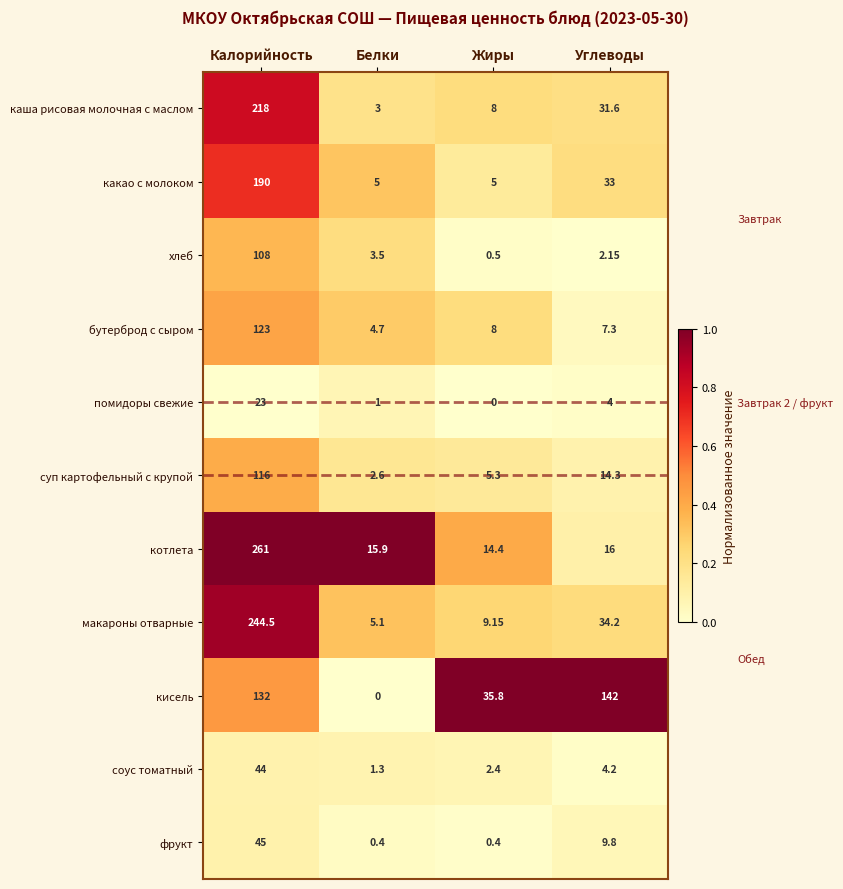

Which label corresponds to the largest value in the chart?

Калорийность